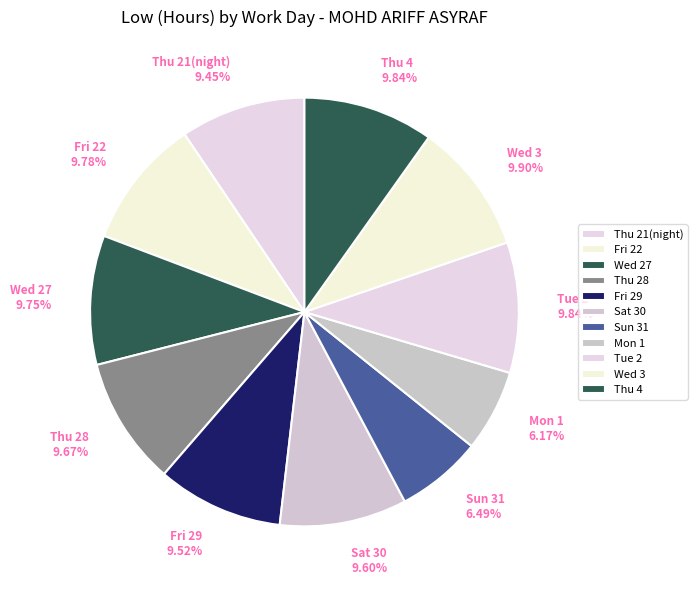

True or false: Wed 27 accounts for 10% of the total.

True